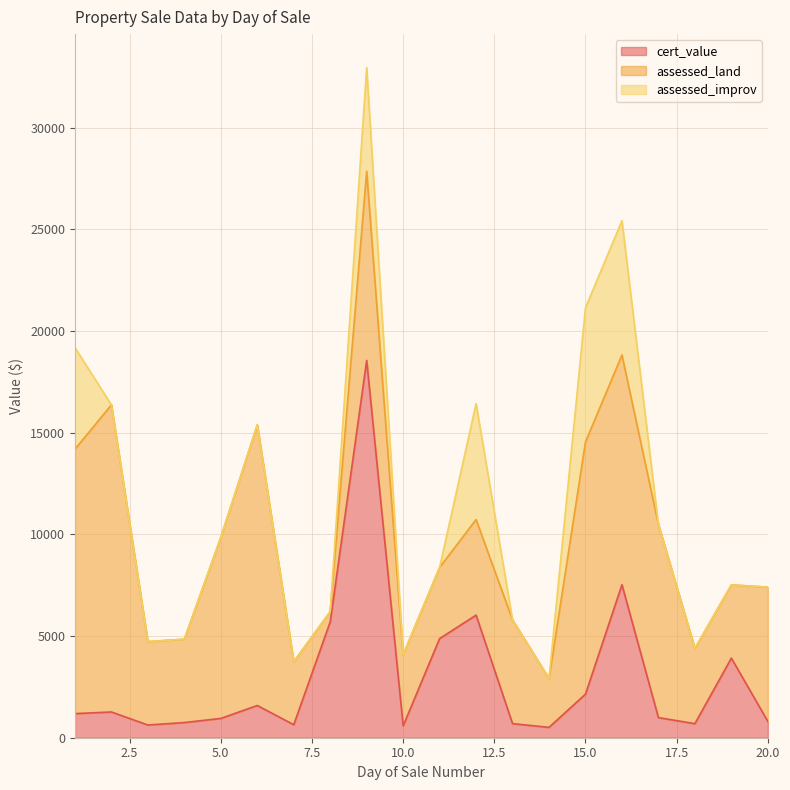

How many series are shown in this chart?

3